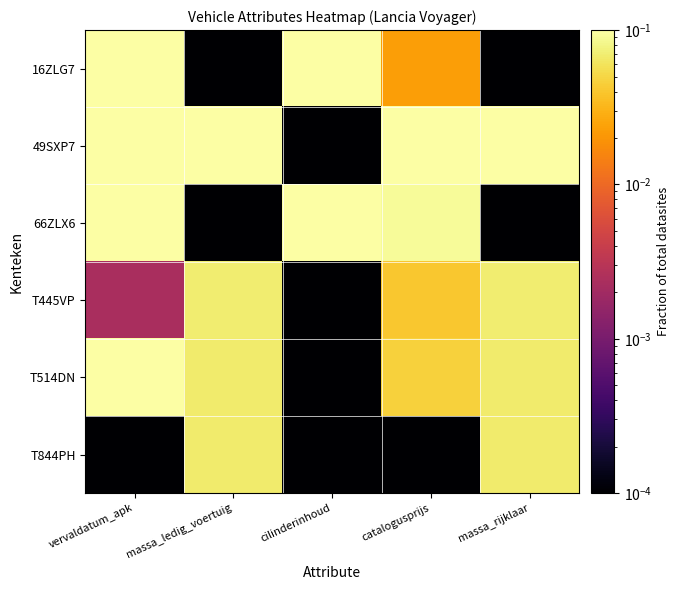

Count the number of data series in this chart.

6